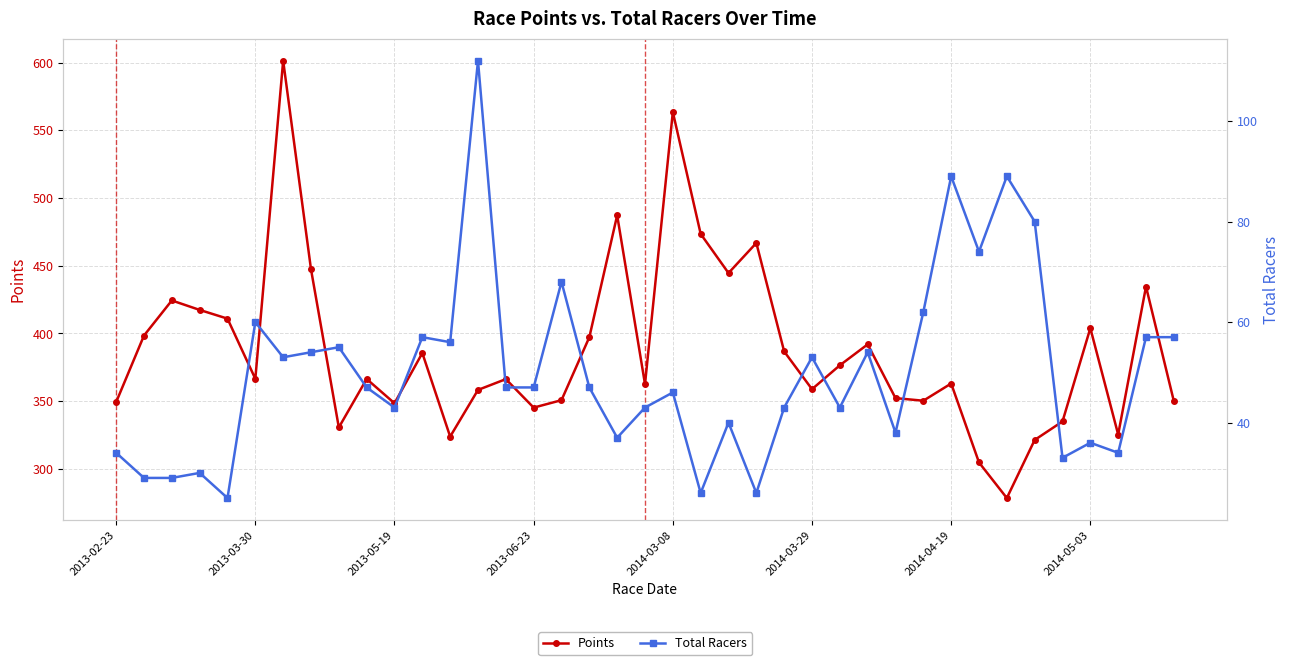

True or false: Total Racers and Points intersect in this chart.

False